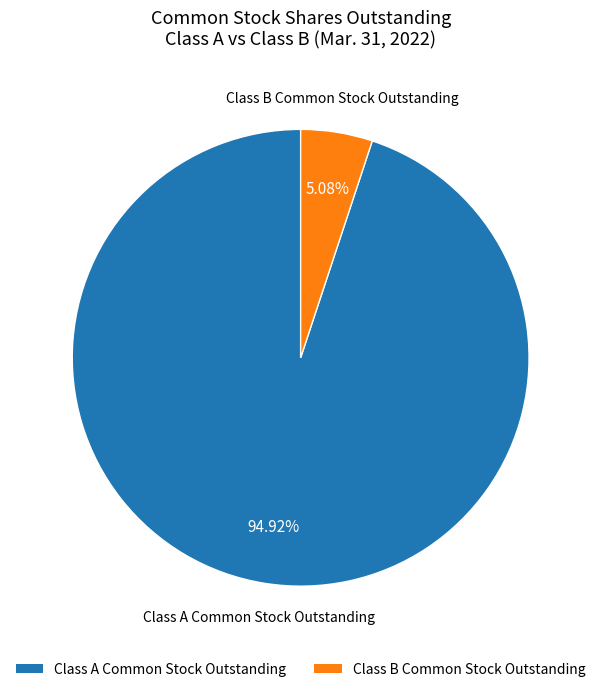

The Class B Common Stock Outstanding slice represents 1% of the pie. True or false?

False